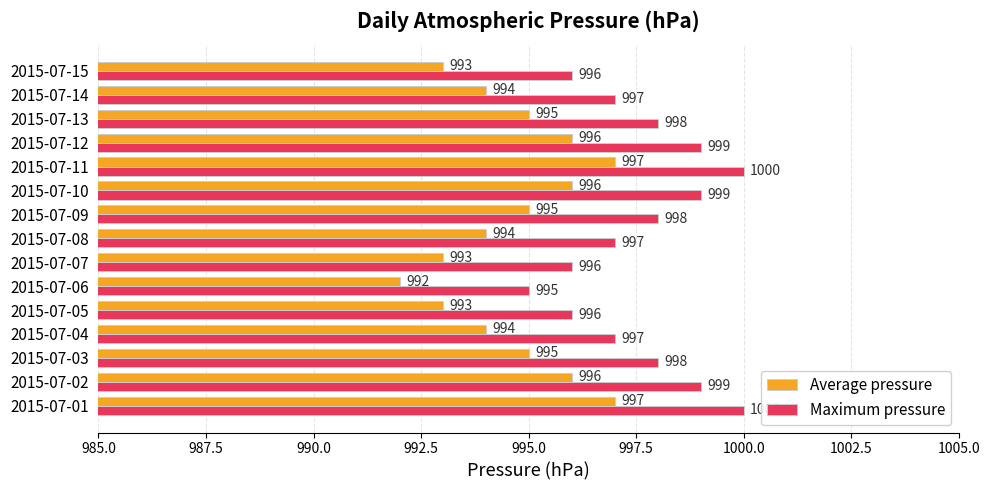

What is the average value of the Maximum pressure series?

998